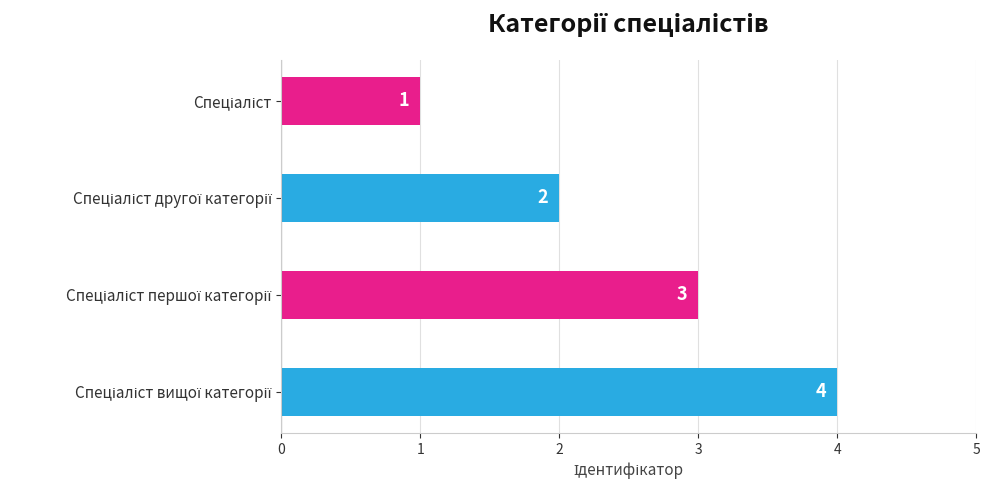

What is the value of the 2nd bar from the top?

2